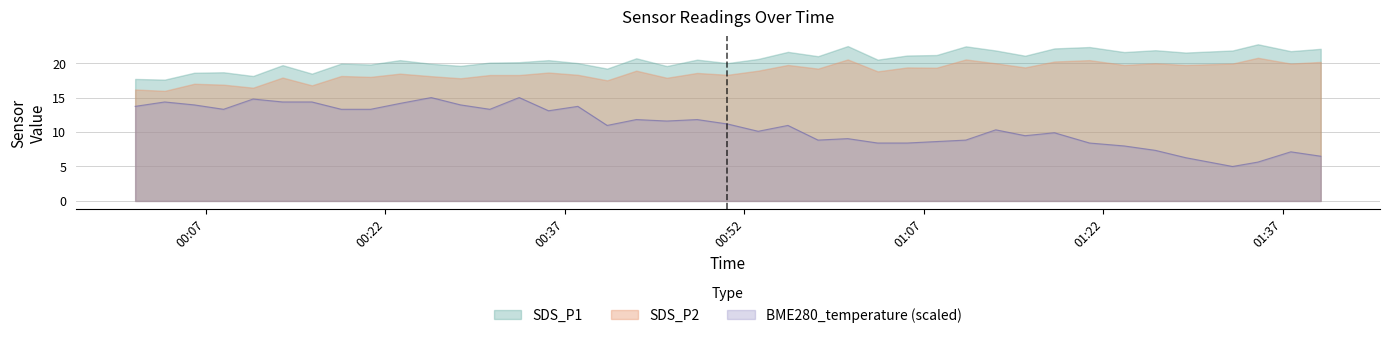

Count the number of data series in this chart.

3